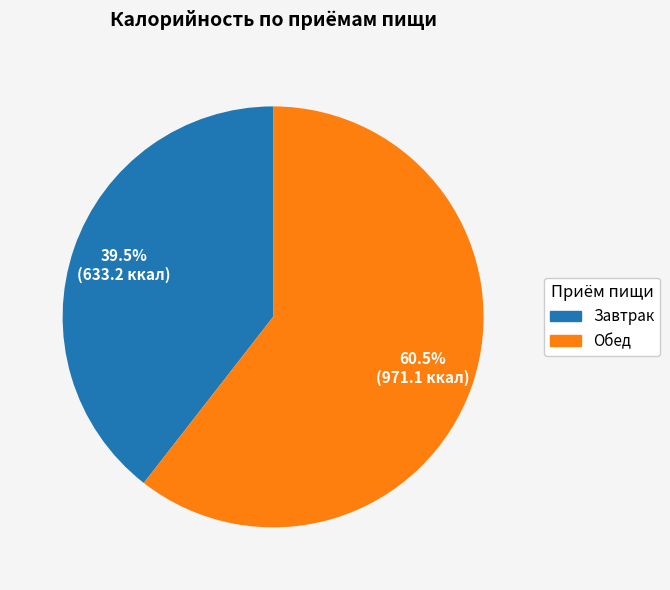

What is the largest slice in the pie chart?

Обед